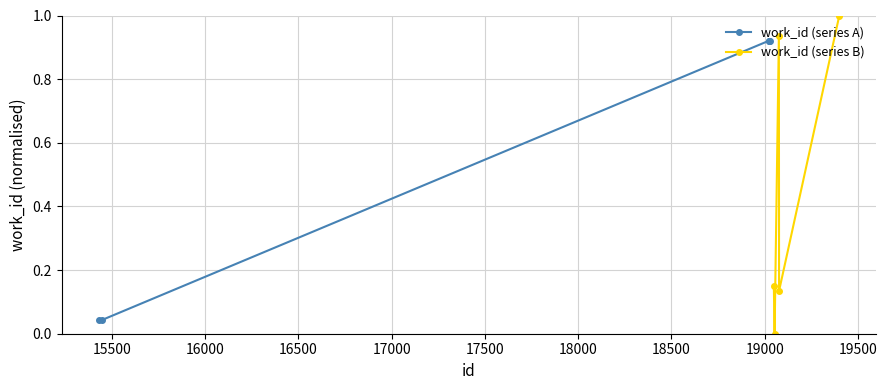

What is the sum of all work_id (series B) values?

2.2